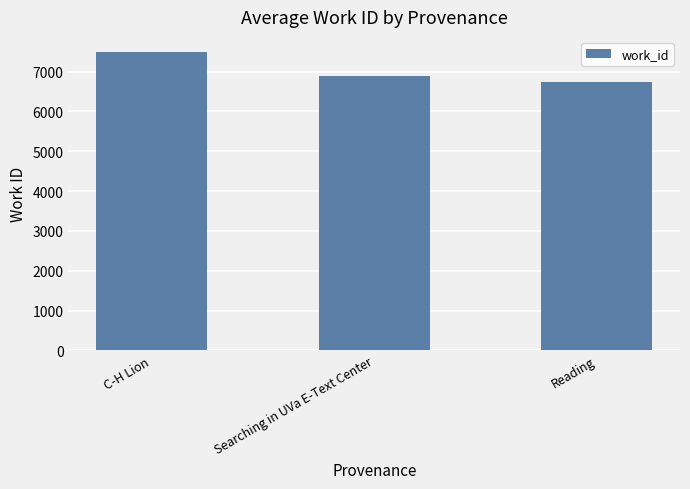

Between C-H Lion and Searching in UVa E-Text Center, which is larger?

C-H Lion